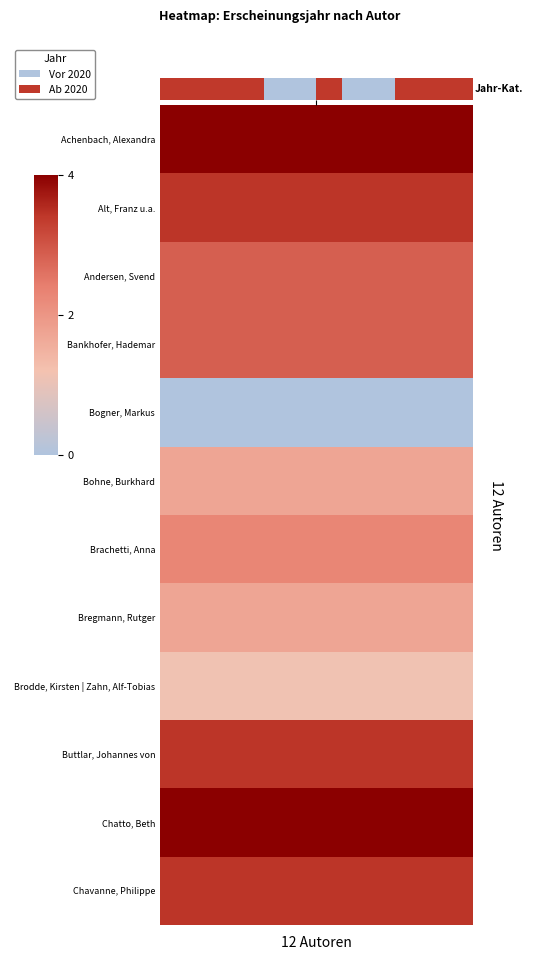

Approximately how many times larger is the value at 7 compared to 8?

1.0